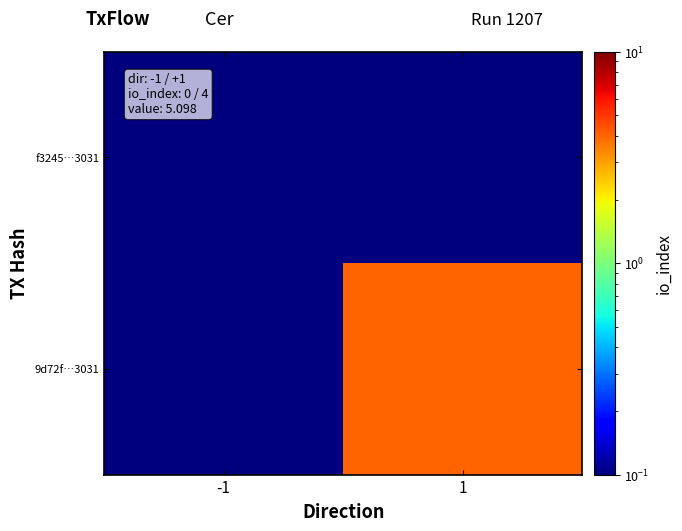

Which series changed the most between -1 and 1?

9d72f…3031